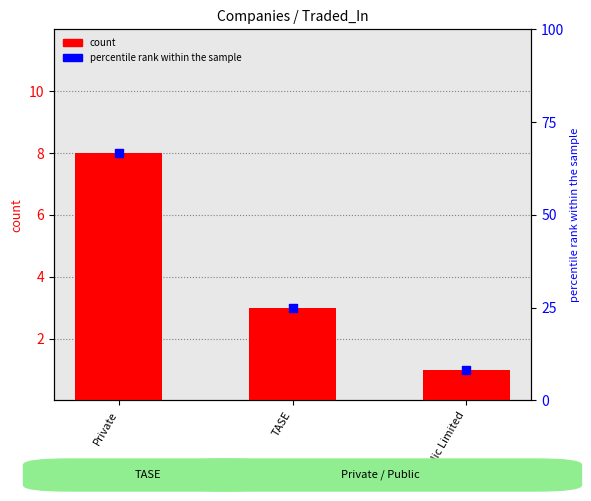

At how many categories does at least one series exceed 11?

2